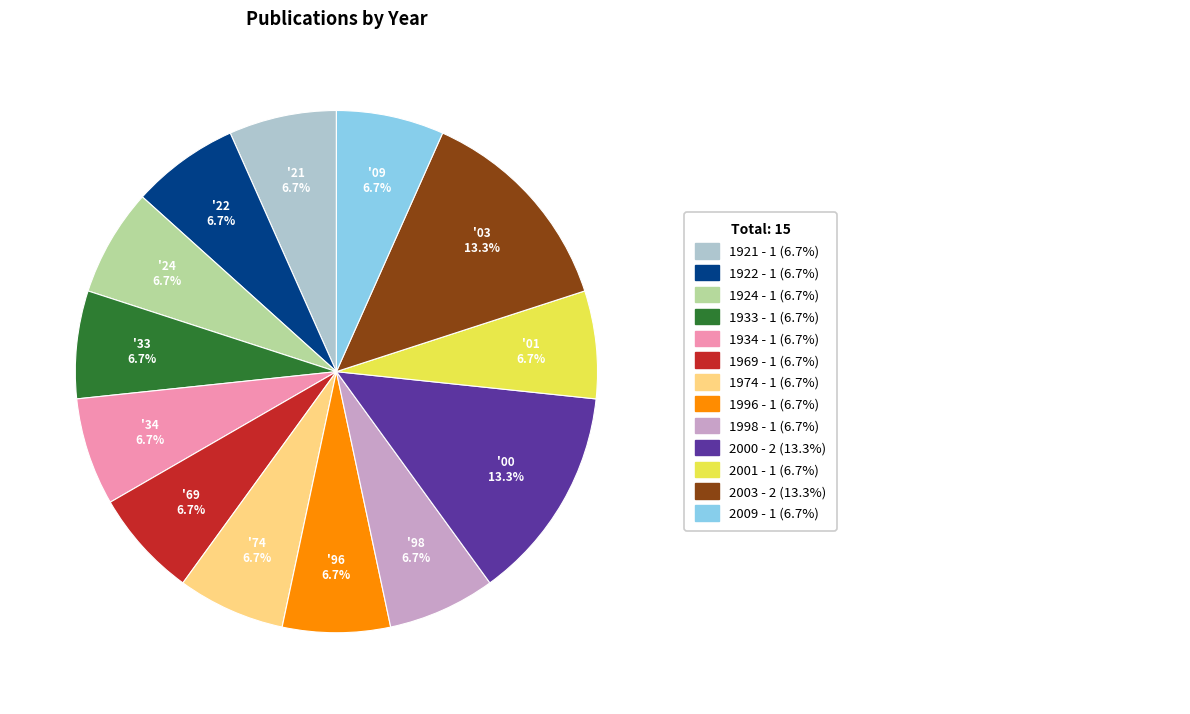

Does any single category account for the majority?

No